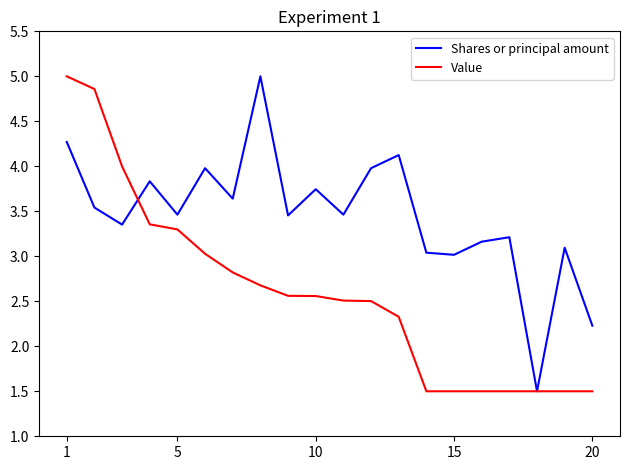

Rank the series by their average value, from lowest to highest.

Value, Shares or principal amount